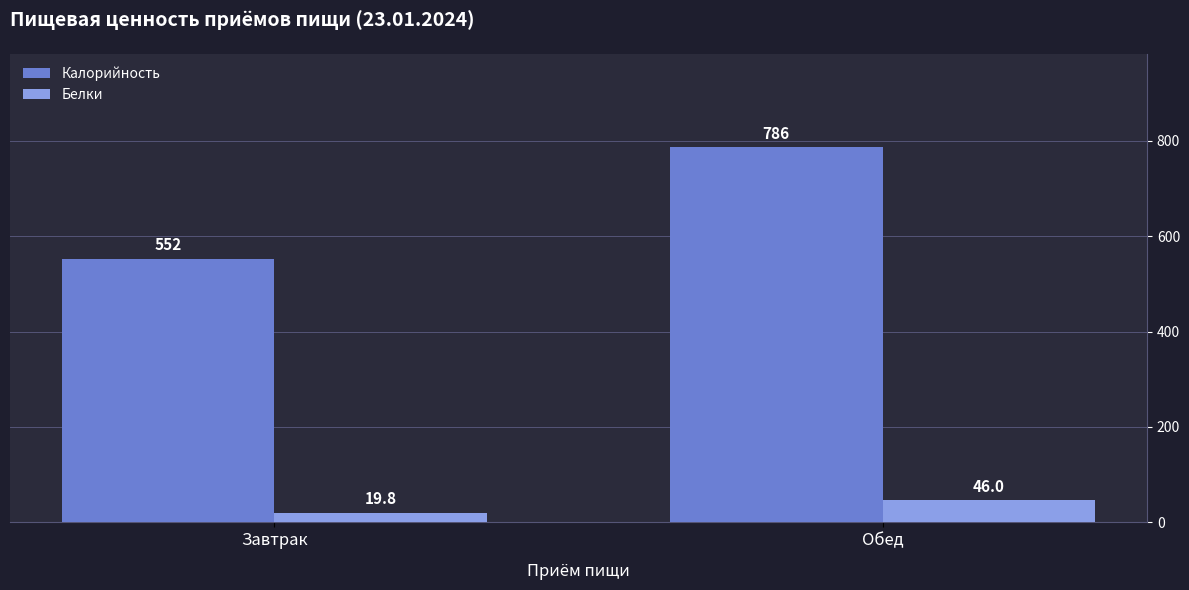

The value of Калорийность at Завтрак is 830.1. True or false?

False